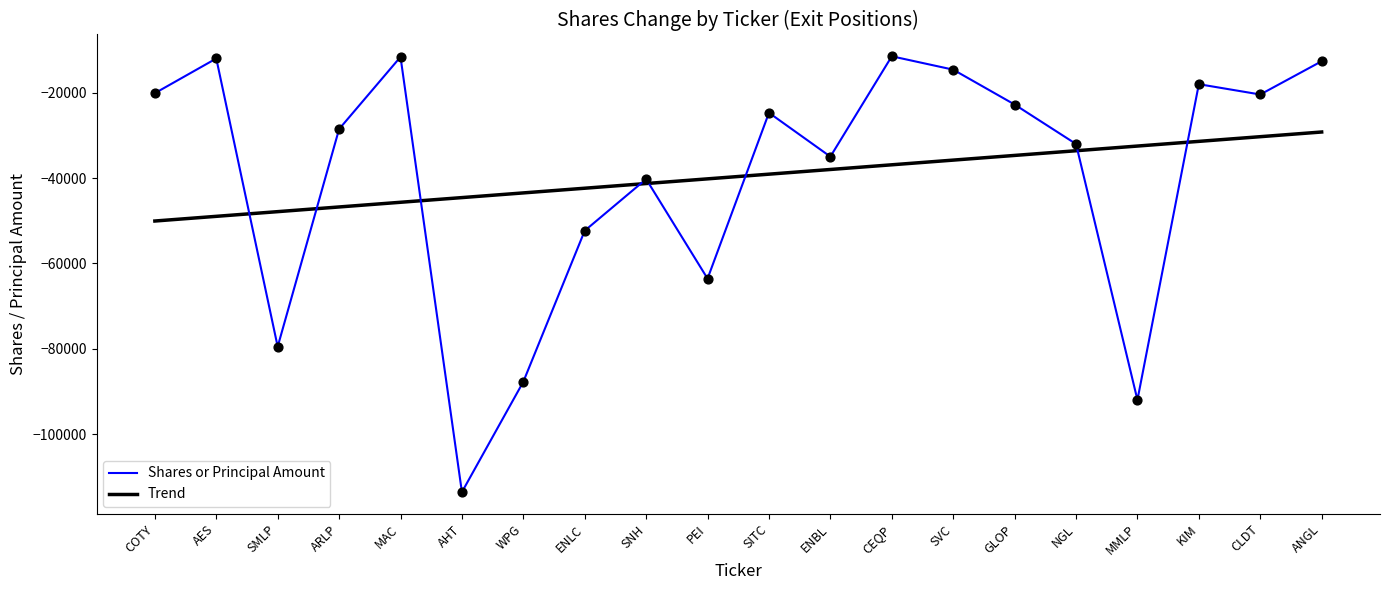

Which series changed the most between SMLP and ENLC?

Shares or Principal Amount